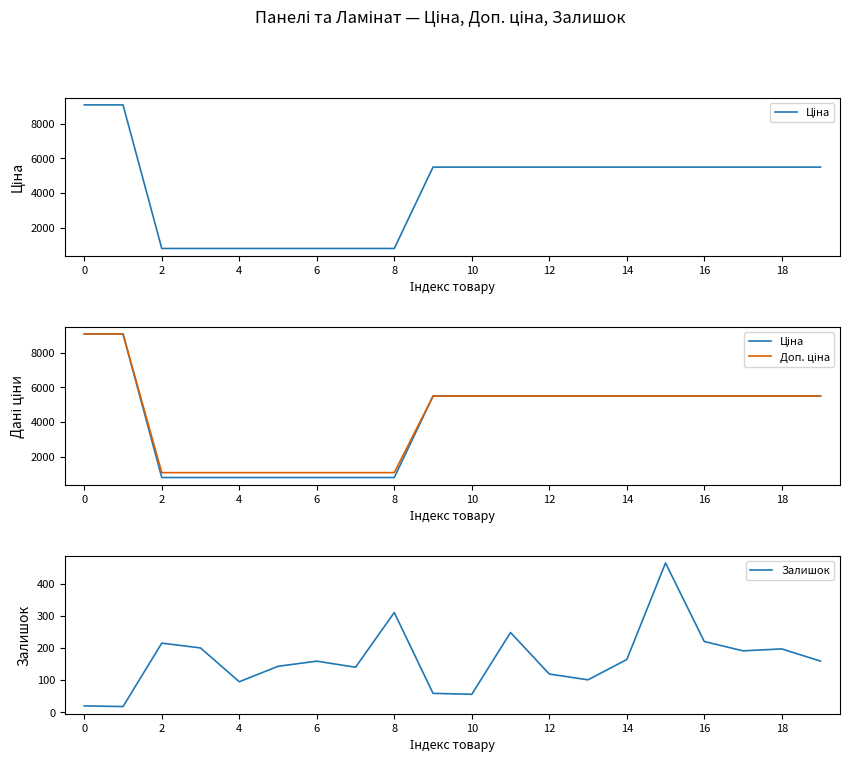

True or false: Ціна and Доп. ціна intersect in this chart.

False